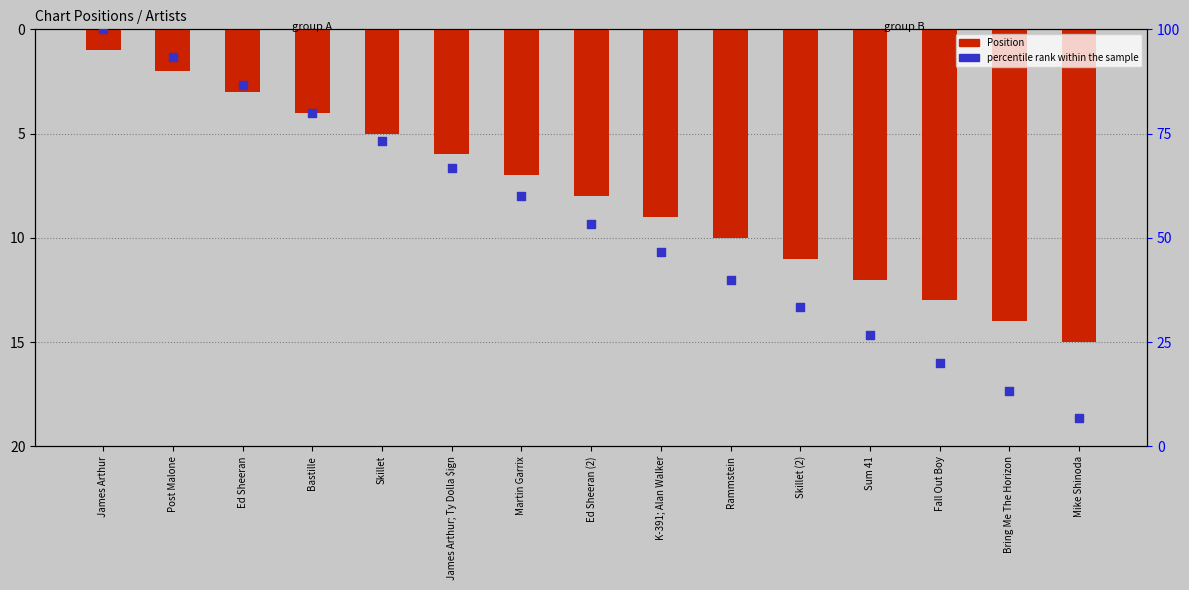

Is the value of percentile rank within the sample at Rammstein greater than the value of Position at Rammstein?

Yes